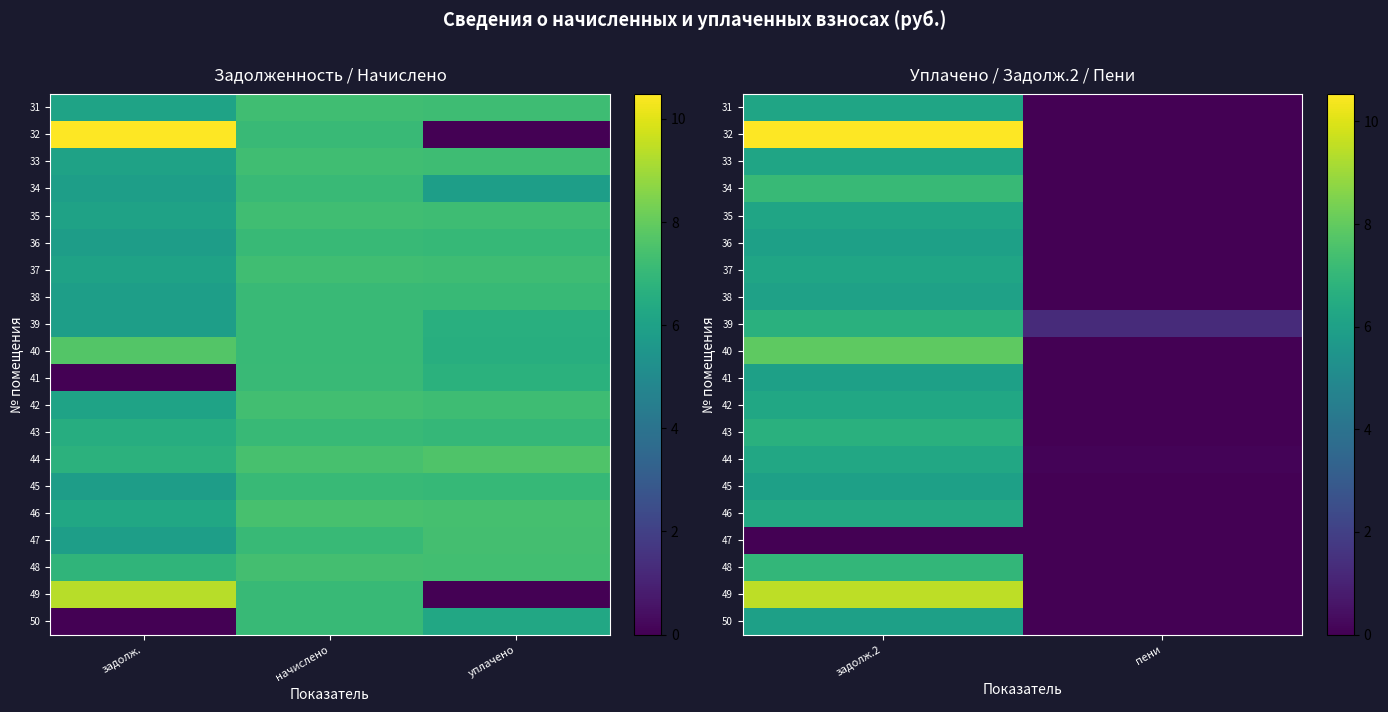

Is the value of 41 at задолж.2 greater than the value of 31 at задолж.2?

No